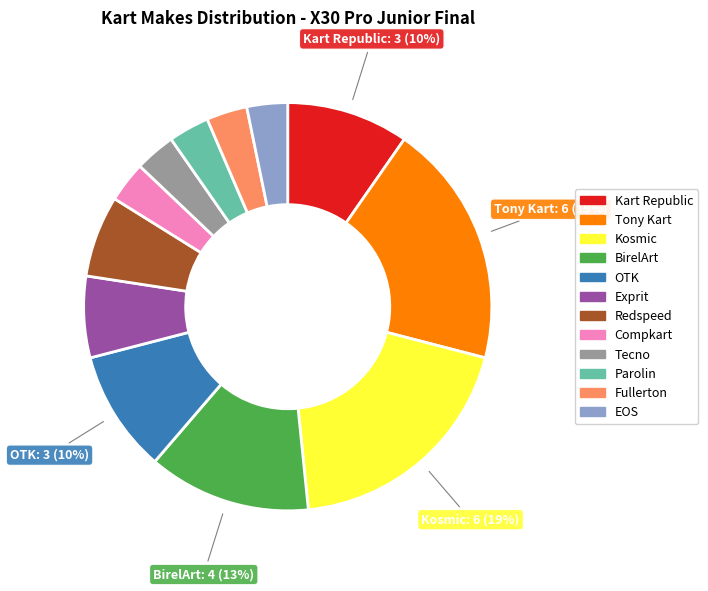

What percentage is the Compkart slice, to the nearest percent?

3%